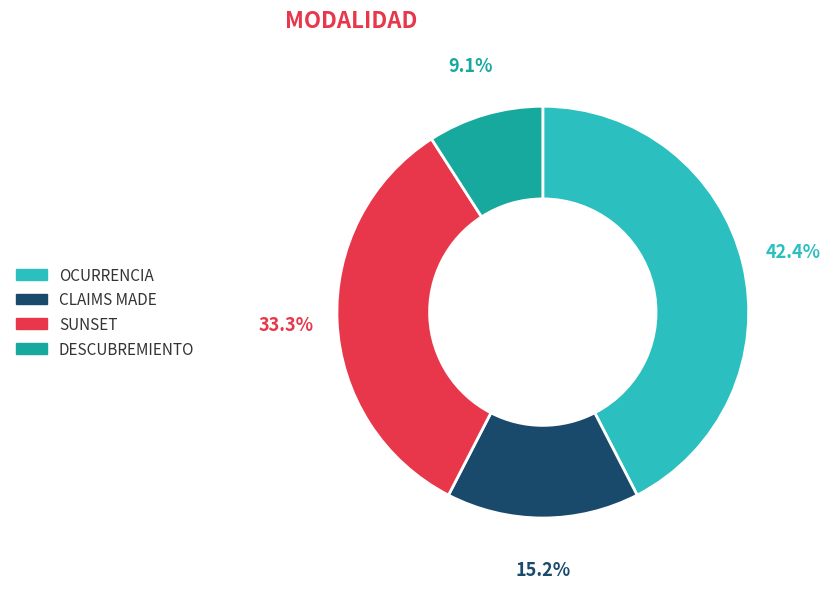

True or false: SUNSET accounts for 33% of the total.

True